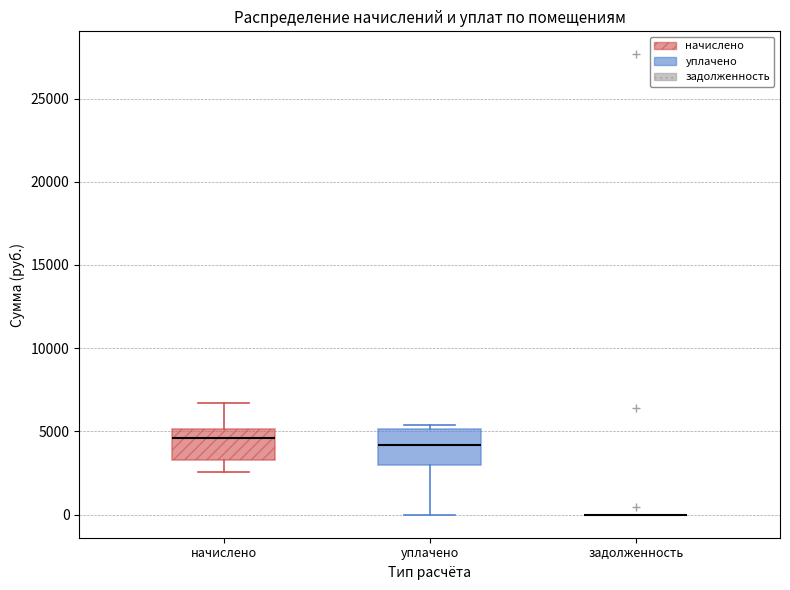

Reading left to right, transcribe this box plot: for each box, give where its median line is, the range the box spans, and where its two whiskers end, as read against the y-axis. The values are not printed on the chart, so give them approximately, as read against the axis.

начислено: median 4500, box 3500 to 5000, whiskers 2500 to 6500
уплачено: median 4000, box 3000 to 5000, whiskers 0 to 5500
задолженность: box collapsed to a line at 0, whiskers 0 to 0